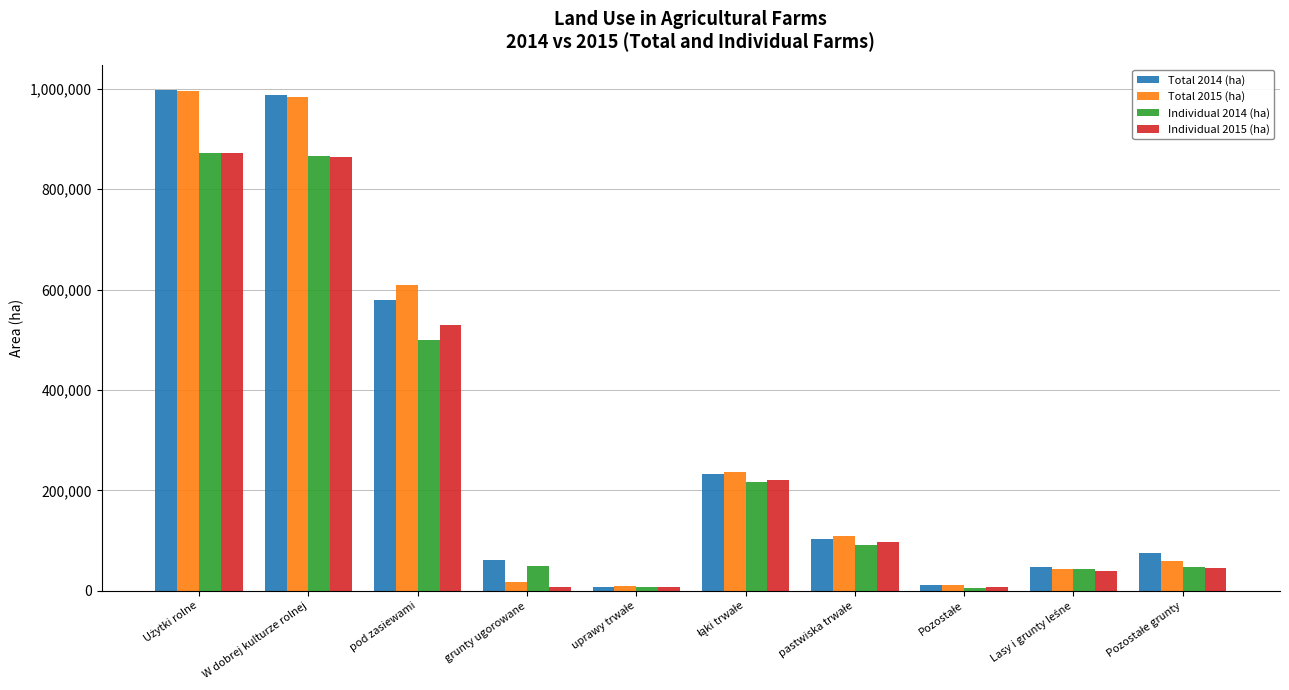

What is the minimum value shown in the chart?

5824